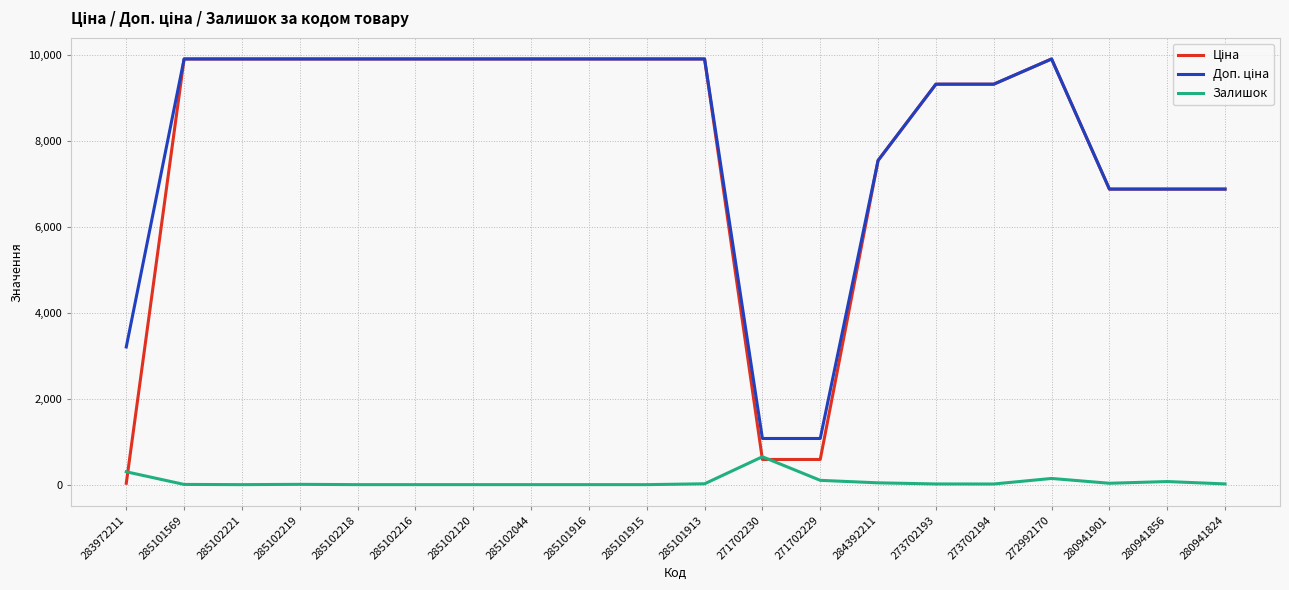

What is the maximum value shown in the chart?

9908.5